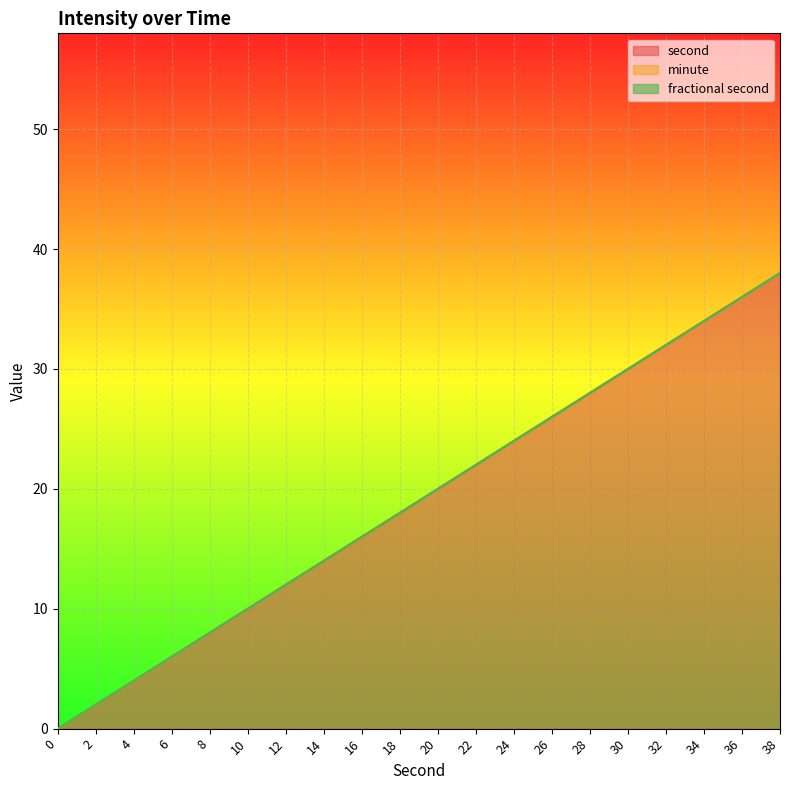

Which series has the largest total across all categories?

second